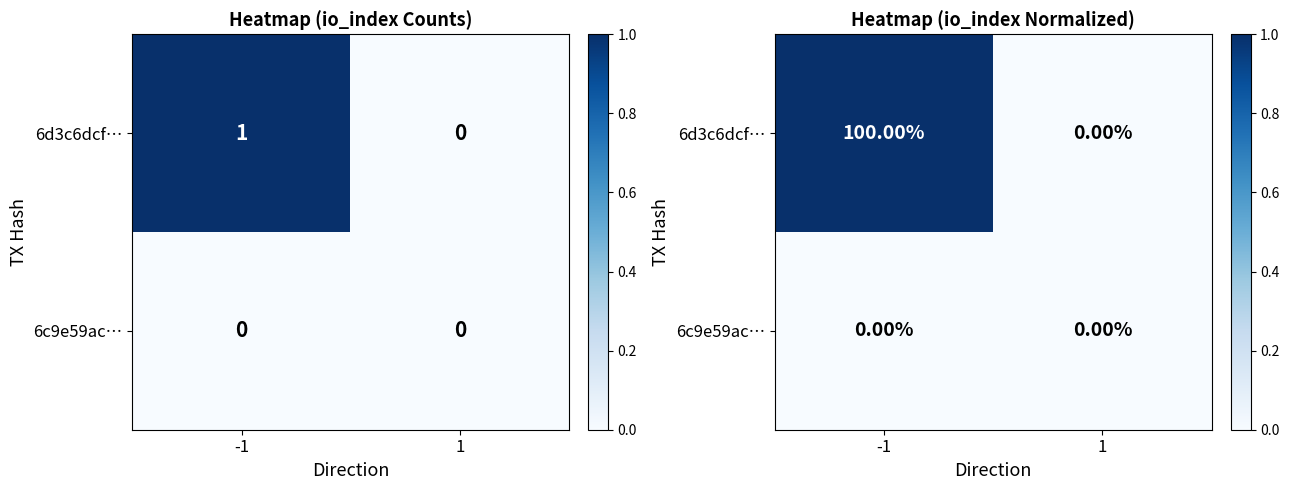

At how many categories does at least one series exceed 0?

1